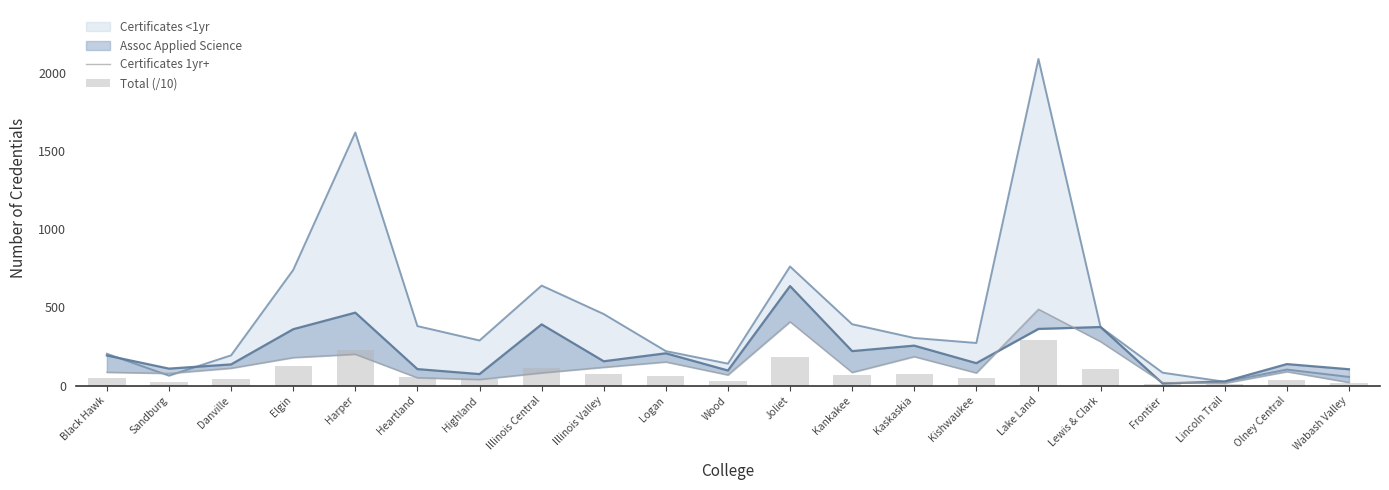

Are the bars grouped side by side (vs. stacked)?

Yes